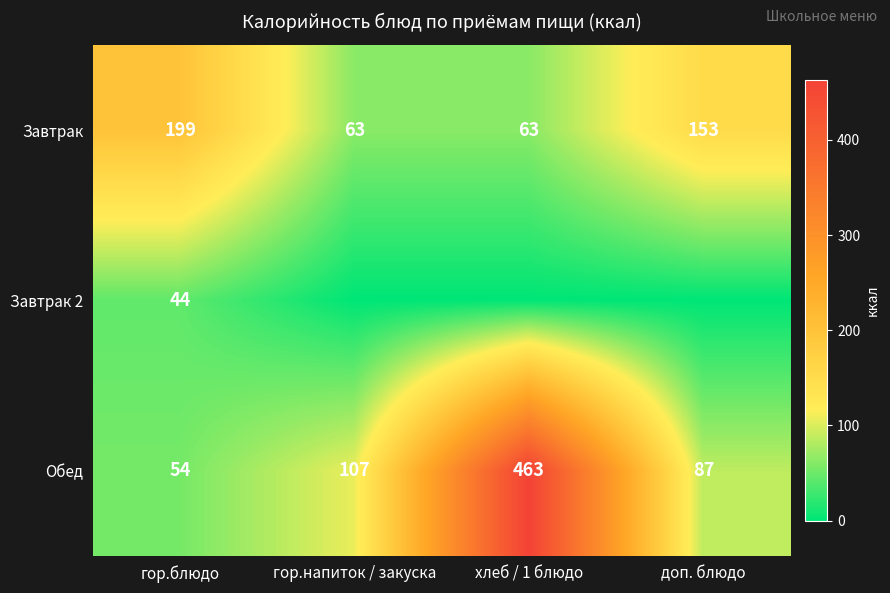

Is it true that Завтрак equals 24 at гор.напиток / закуска?

False